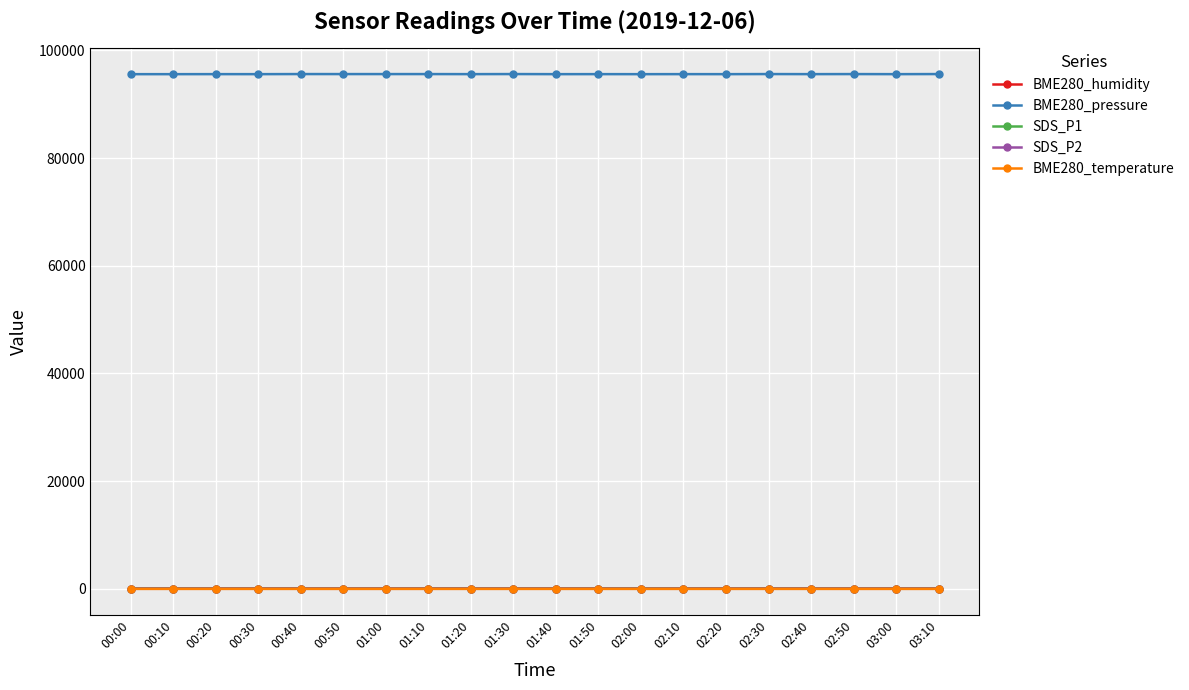

What is the sum of the BME280_temperature values at 01:10 and 03:00?

-6.7